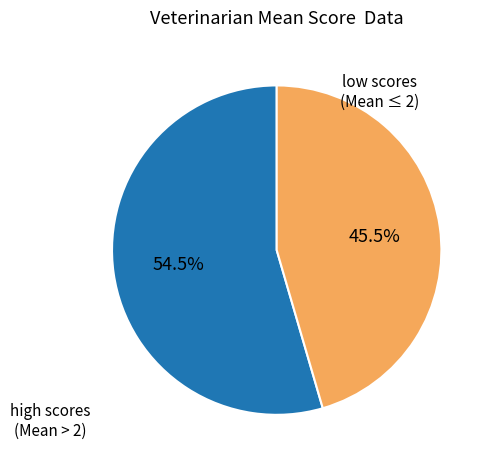

Does any single category account for the majority?

Yes